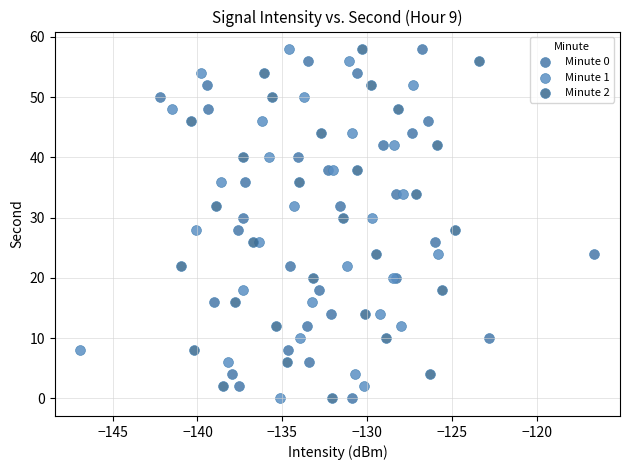

What are all the series names shown in the legend?

Minute 0, Minute 1, Minute 2